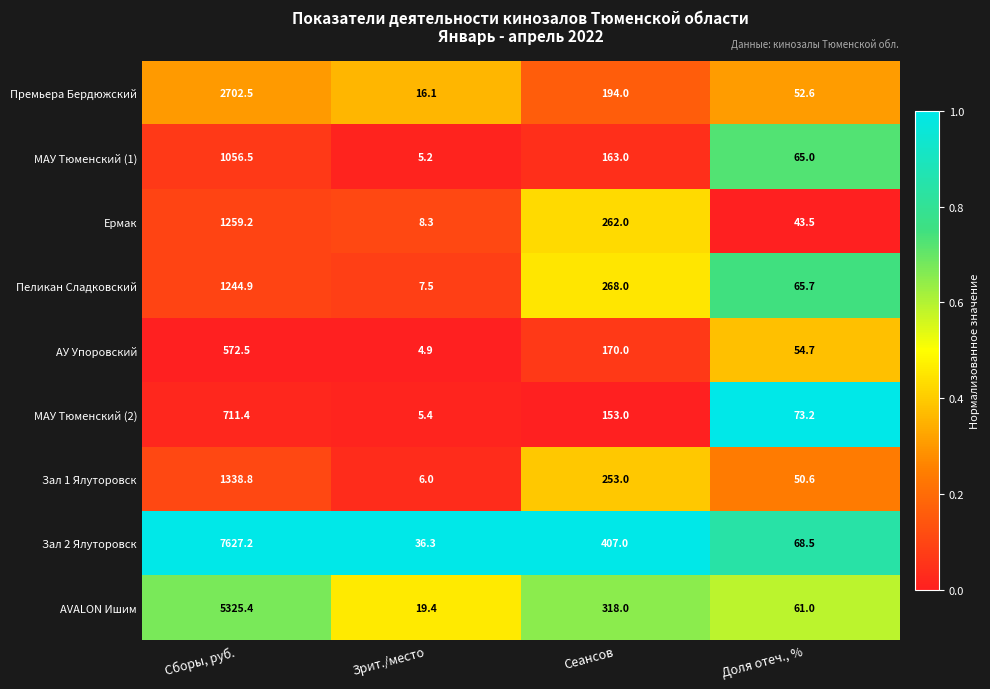

Rank the series by their maximum value, from highest to lowest.

Зал 2 Ялуторовск, AVALON Ишим, Премьера Бердюжский, Зал 1 Ялуторовск, Ермак, Пеликан Сладковский, МАУ Тюменский (1), МАУ Тюменский (2), АУ Упоровский